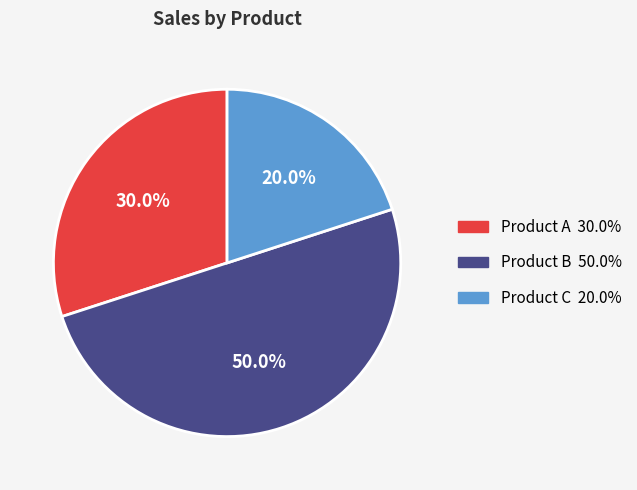

Does Product C represent more than half of the total?

No